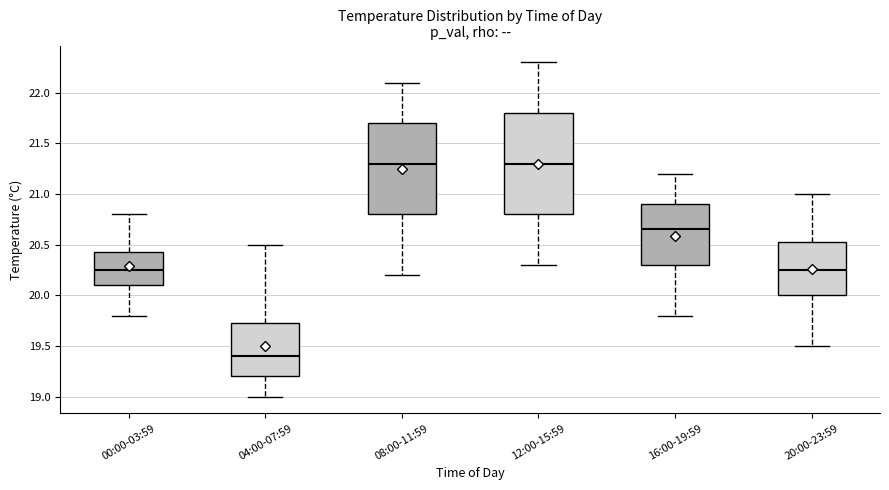

Which box is the tallest, from its lower edge to its upper edge?

12:00-15:59